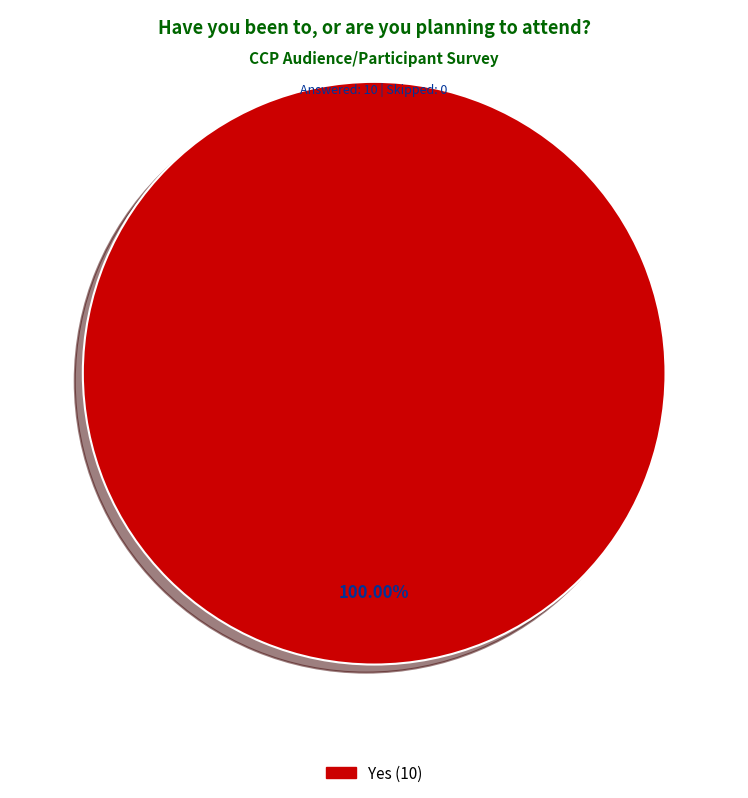

Does any single category account for the majority?

Yes